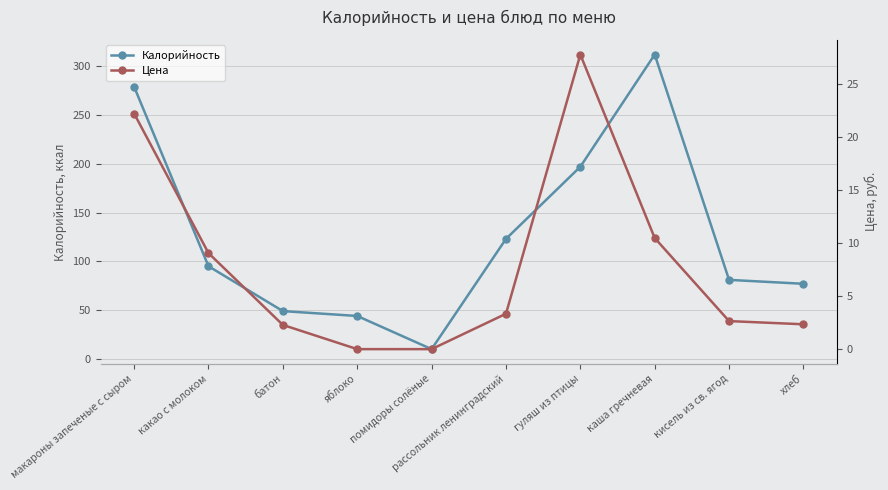

Which series has the widest spread of values?

Калорийность